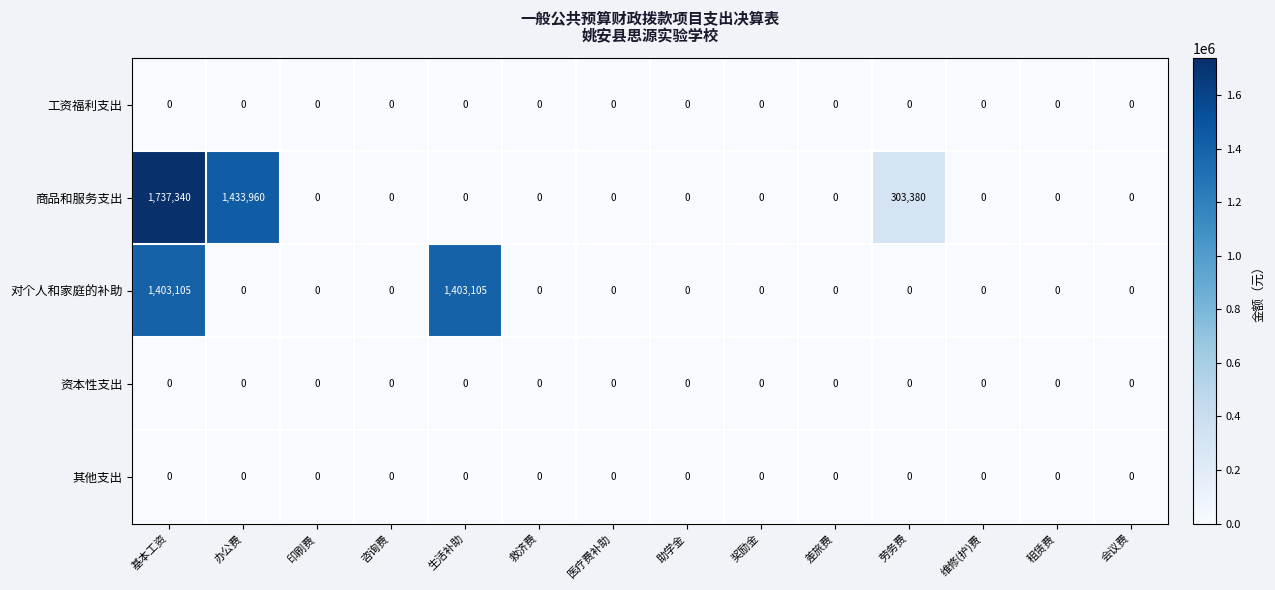

The 商品和服务支出 series shows 1737340 at 基本工资. True or false?

True